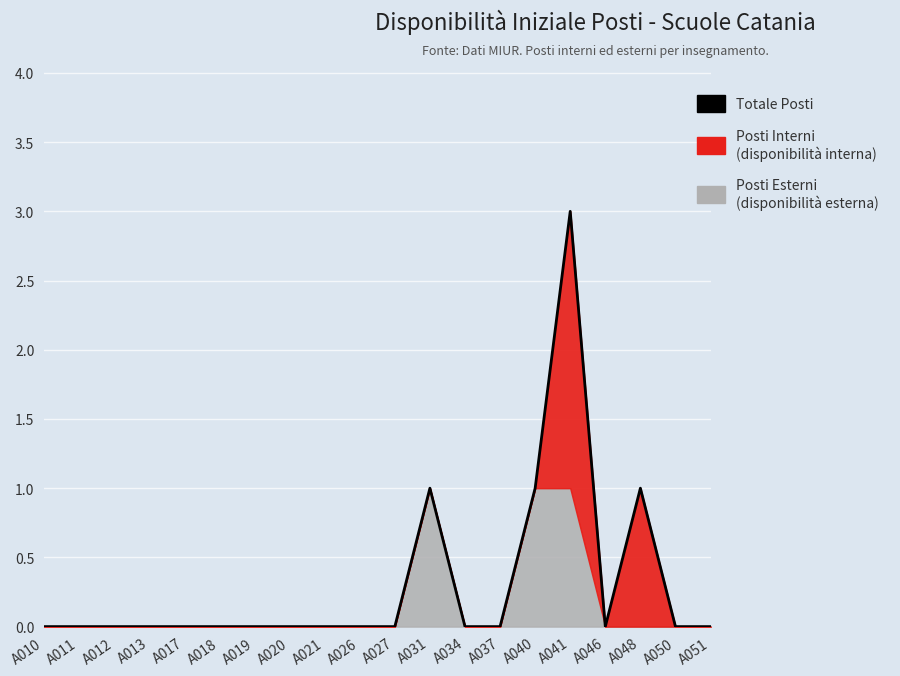

Reading left to right, transcribe all the data shown in this chart.

A010=0	A011=0	A012=0	A013=0	A017=0	A018=0	A019=0	A020=0	A021=0	A026=0	A027=0	A031=1	A034=0	A037=0	A040=1	A041=3	A046=0	A048=1	A050=0	A051=0